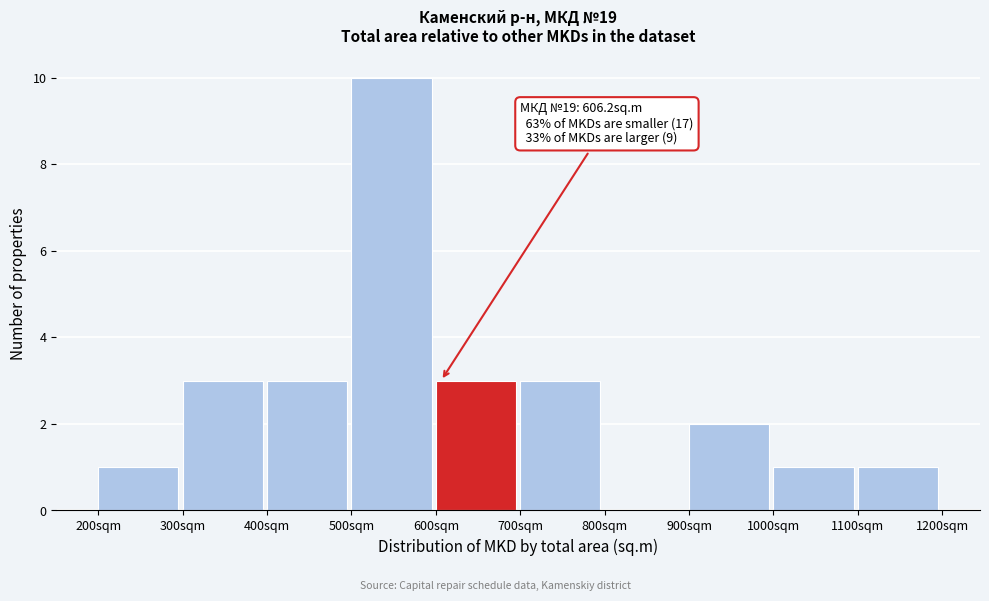

Over which range of the x-axis is the bar tallest?

500 to 600